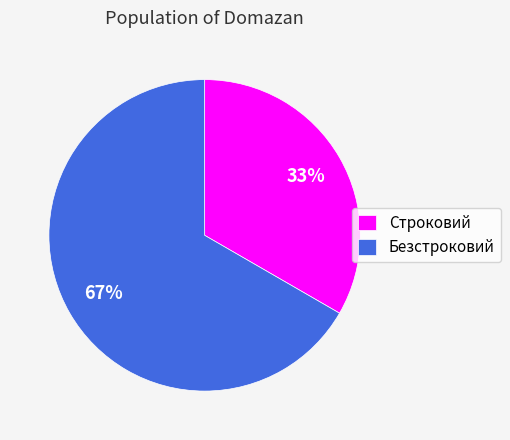

Which slice represents more than half of the pie?

Безстроковий